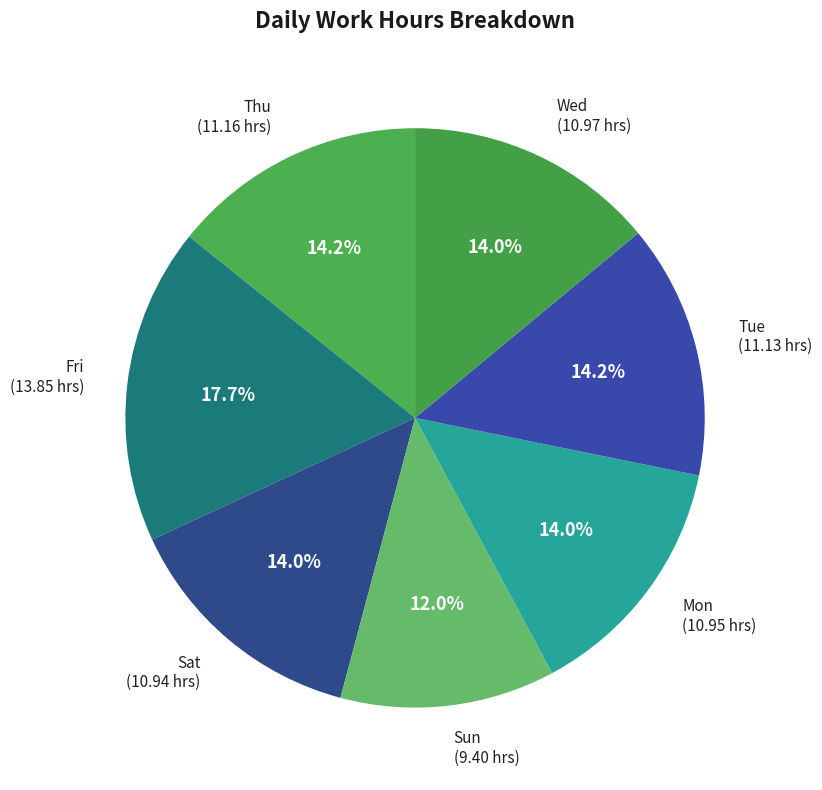

To the nearest percent, what portion does Sun represent?

12%